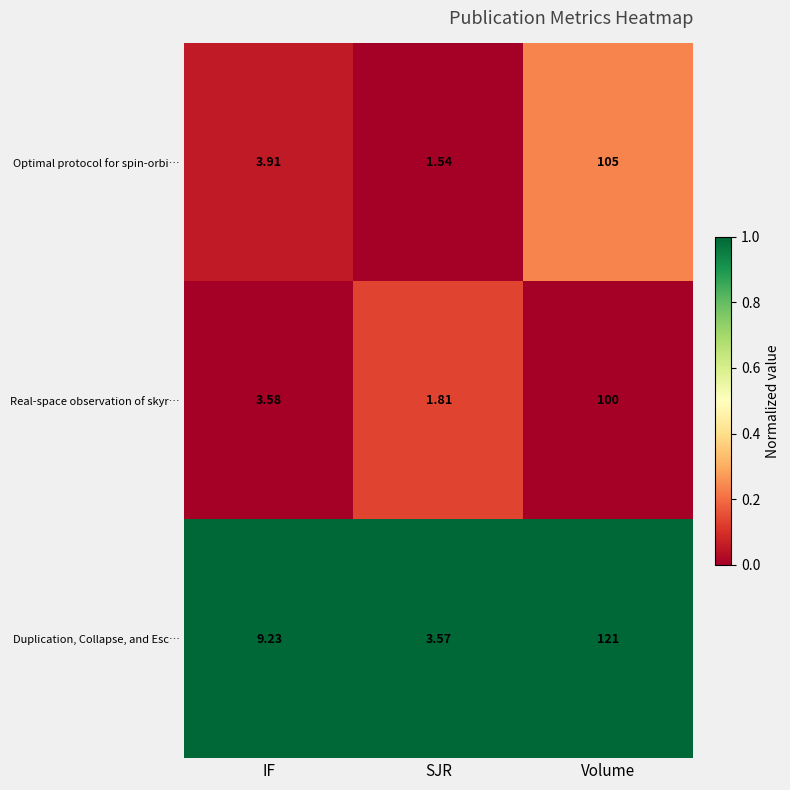

Which series changed the most between IF and Volume?

Duplication, Collapse, and Esc…